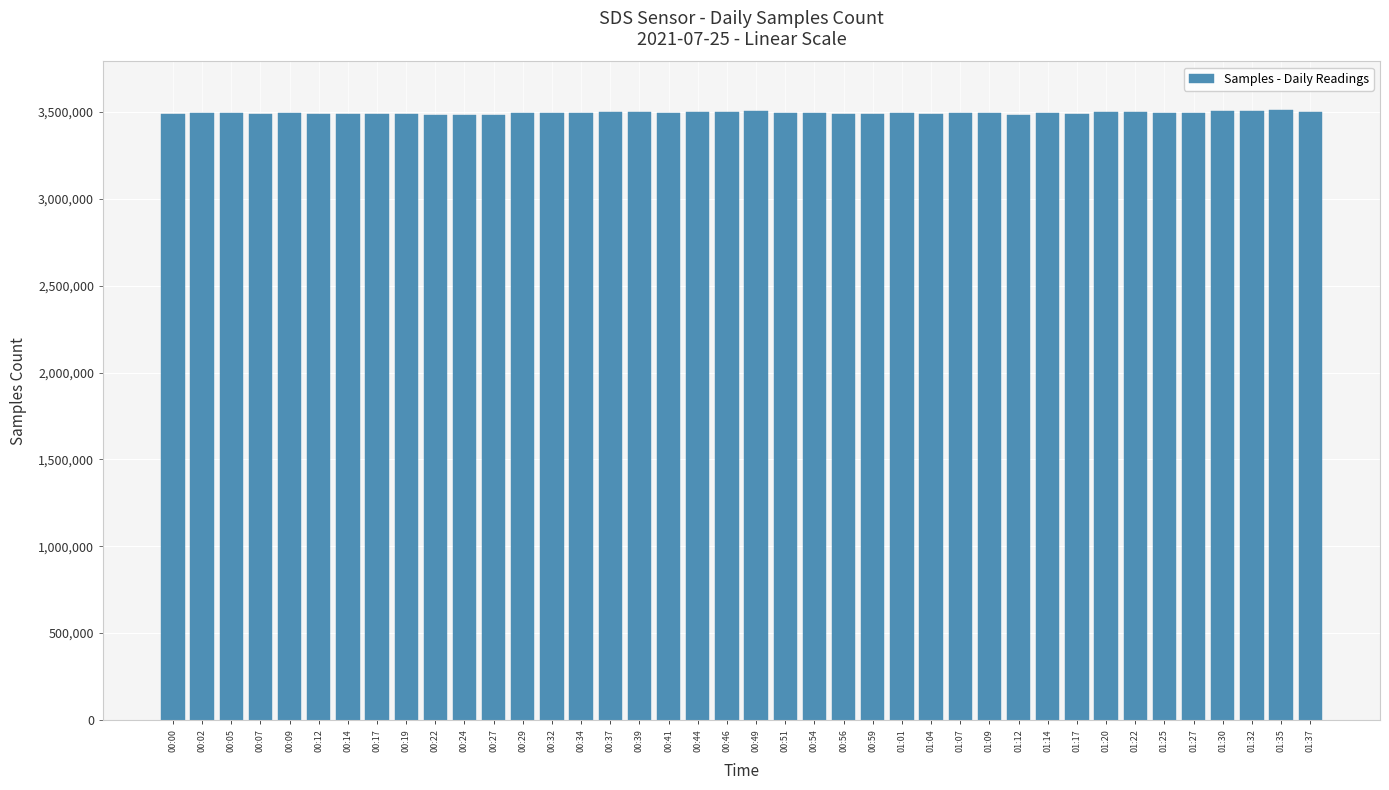

How many bars are there in total?

40